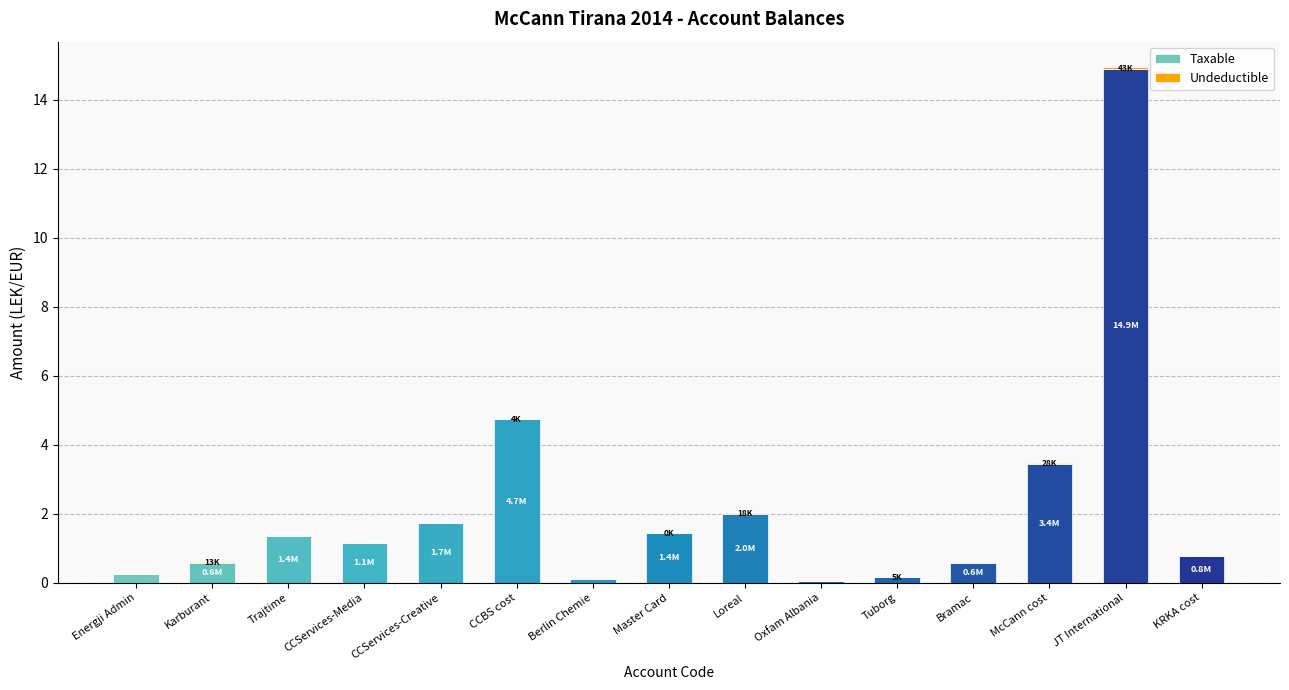

Is it true that Taxable equals 2.2 at Master Card?

False